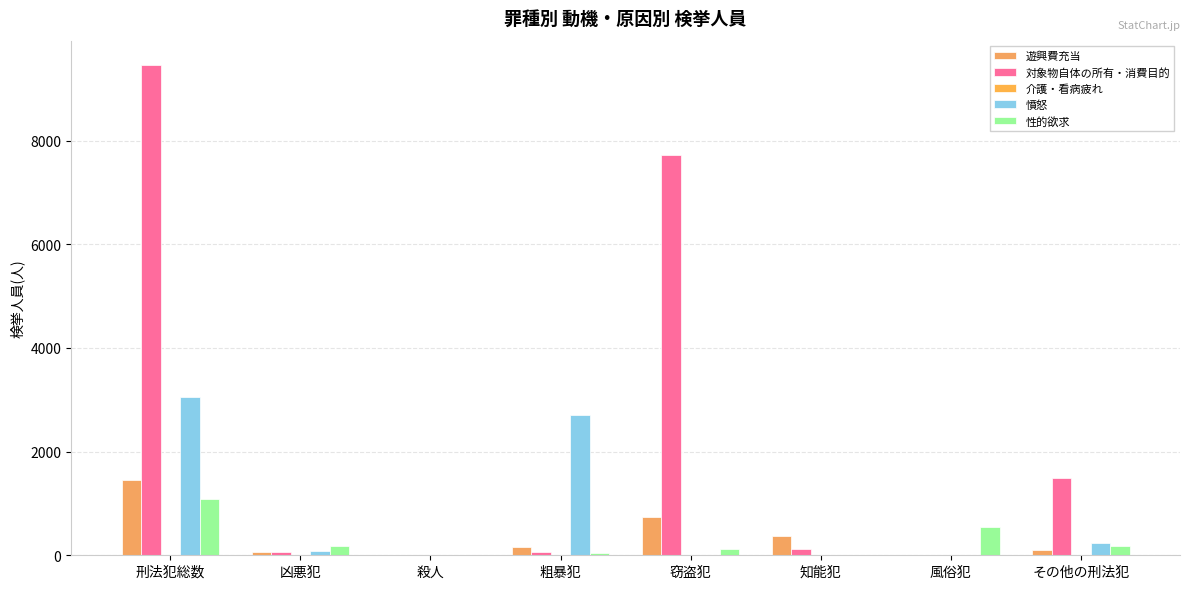

Are the bars horizontal?

No